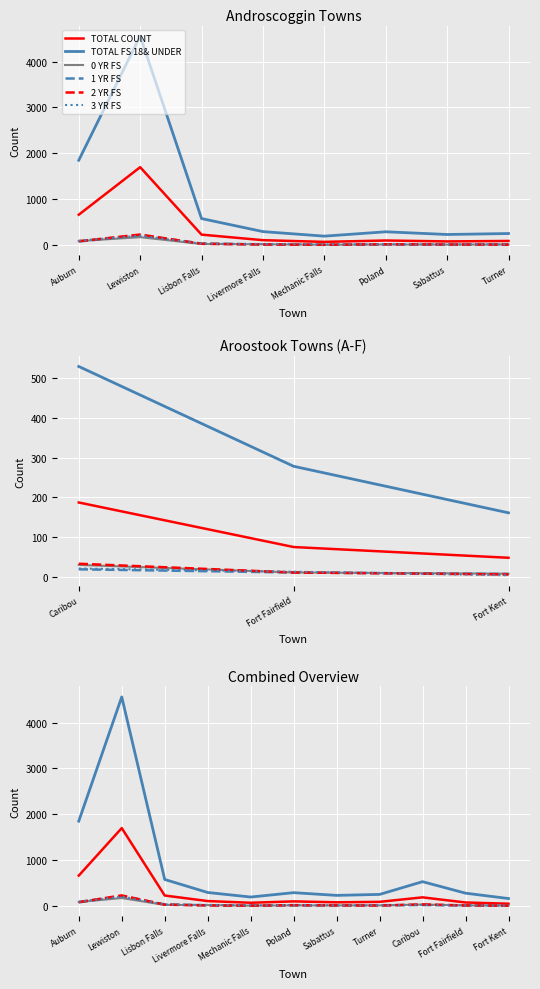

True or false: 1 YR FS has more than 1 points higher than both neighbors.

True